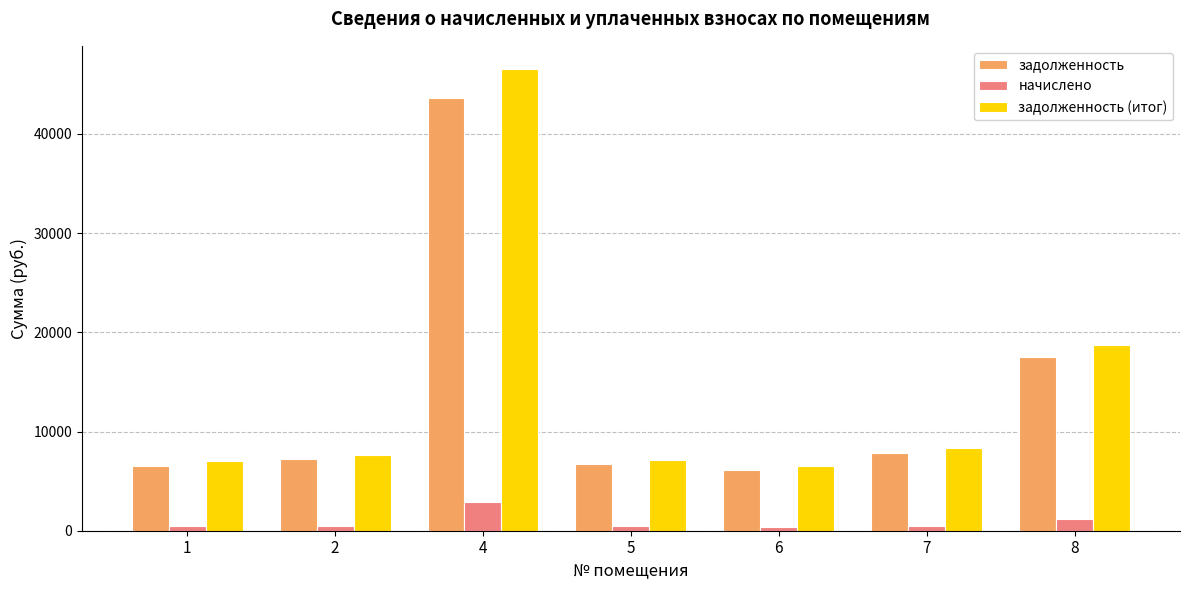

What is the difference between the maximum and minimum values in the задолженность (итог) series?

39976.3